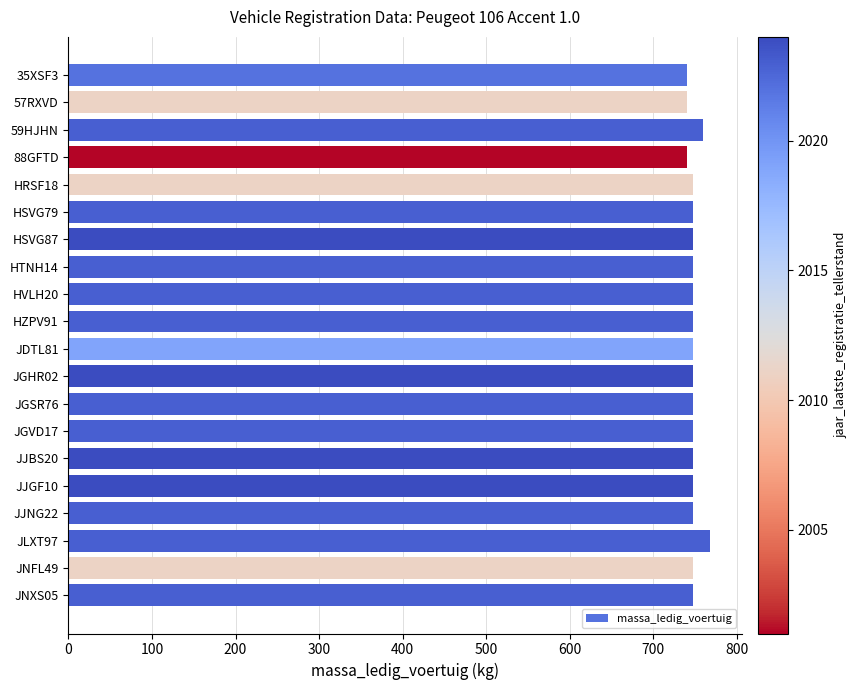

Is it true that the value at HZPV91 is 1073?

False